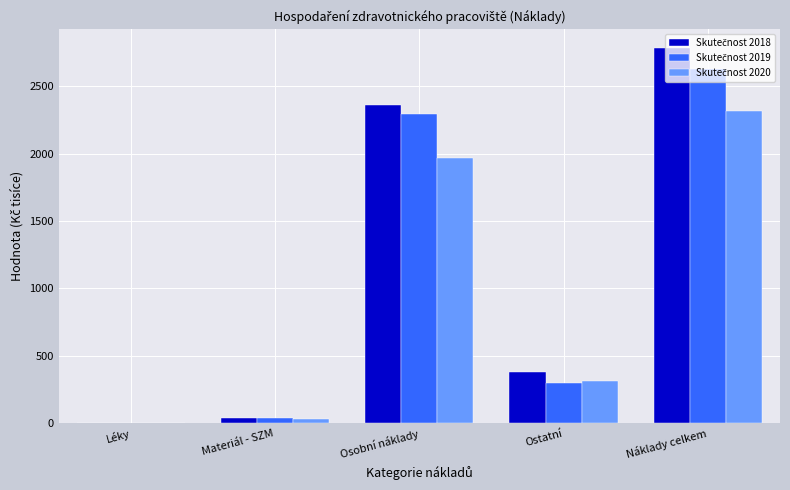

Which category has the highest value across all series?

Náklady celkem